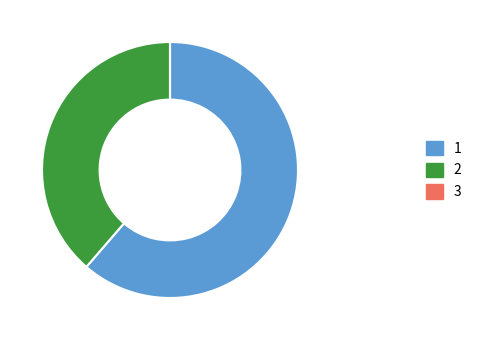

The 1 slice represents 48% of the pie. True or false?

False